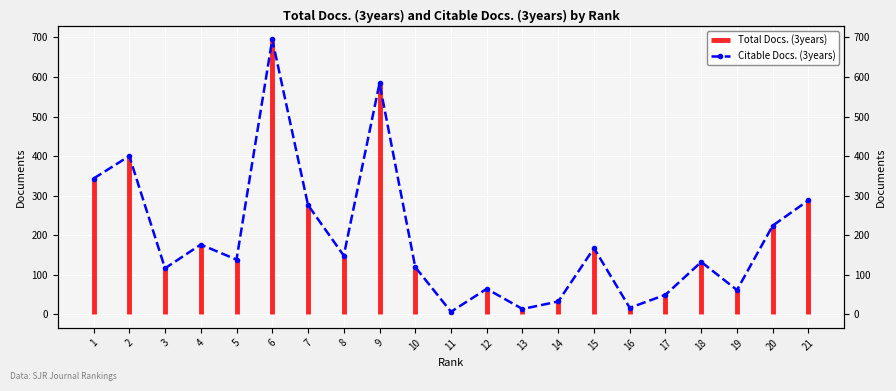

What is the minimum value shown in the chart?

6